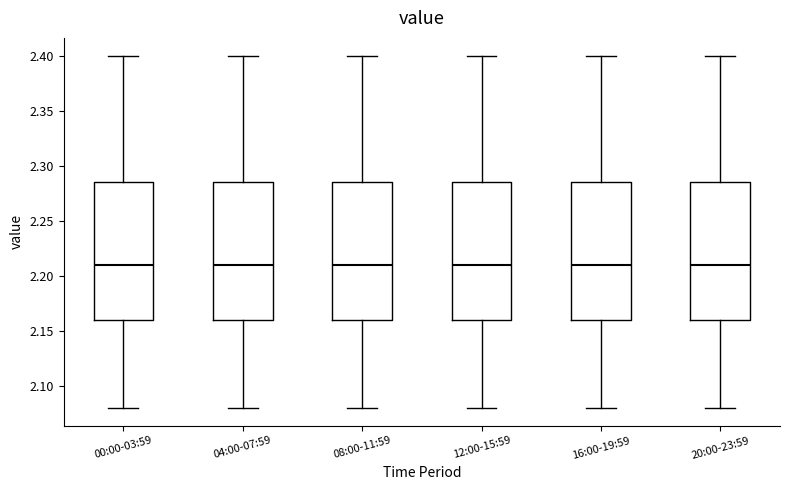

Reading left to right, transcribe this box plot: for each box, give where its median line is, the range the box spans, and where its two whiskers end, as read against the y-axis. The values are not printed on the chart, so give them approximately, as read against the axis.

00:00-03:59: median 2.210, box 2.160 to 2.285, whiskers 2.080 to 2.400
04:00-07:59: median 2.210, box 2.160 to 2.285, whiskers 2.080 to 2.400
08:00-11:59: median 2.210, box 2.160 to 2.285, whiskers 2.080 to 2.400
12:00-15:59: median 2.210, box 2.160 to 2.285, whiskers 2.080 to 2.400
16:00-19:59: median 2.210, box 2.160 to 2.285, whiskers 2.080 to 2.400
20:00-23:59: median 2.210, box 2.160 to 2.285, whiskers 2.080 to 2.400